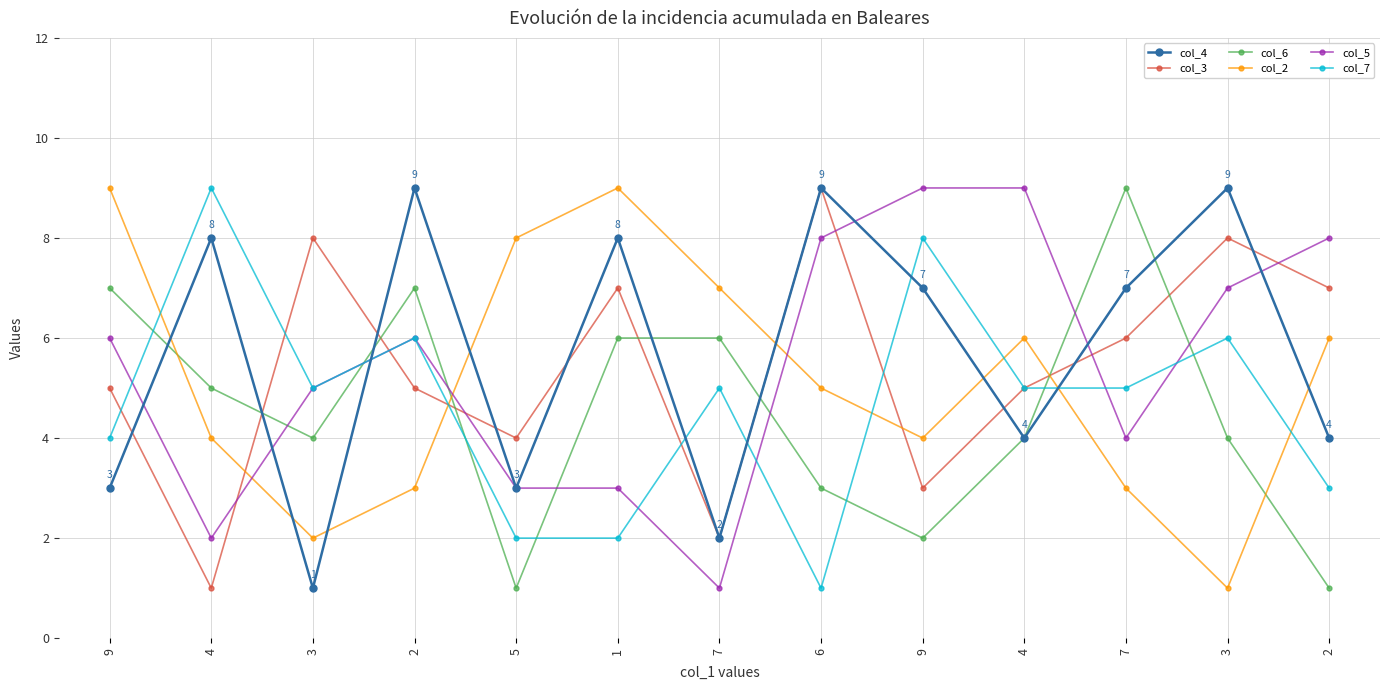

How many lines are shown in the chart?

6